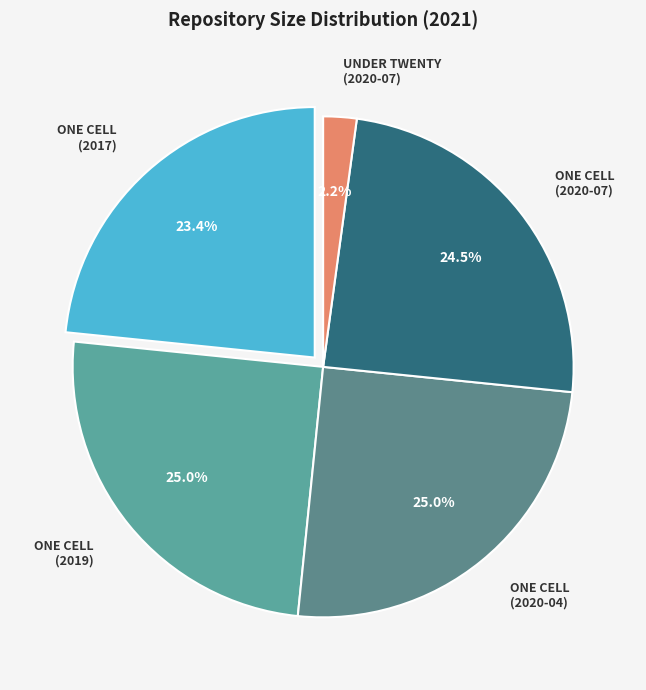

What percentage is NOT represented by ONE CELL (2019)?

75.0%